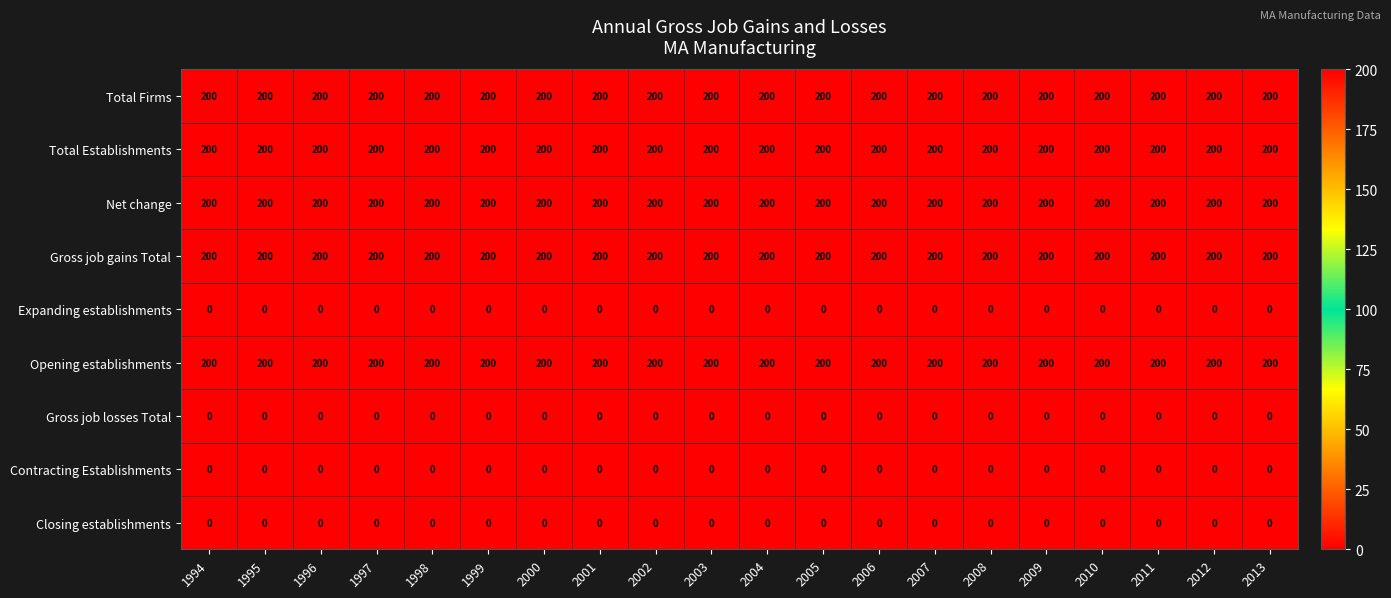

What is the difference between the highest and lowest values at 2002?

200